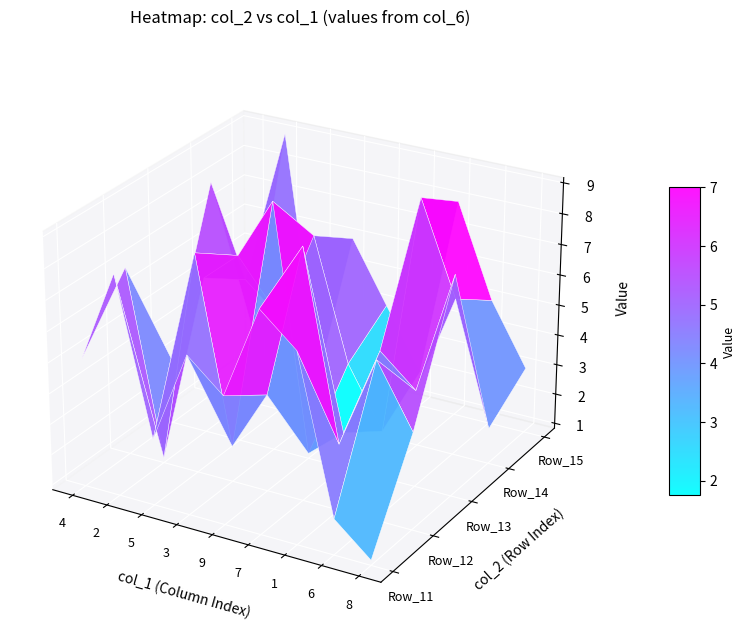

Rank the series by their maximum value, from highest to lowest.

2, 3, 7, 1, 4, 5, 8, 6, 9